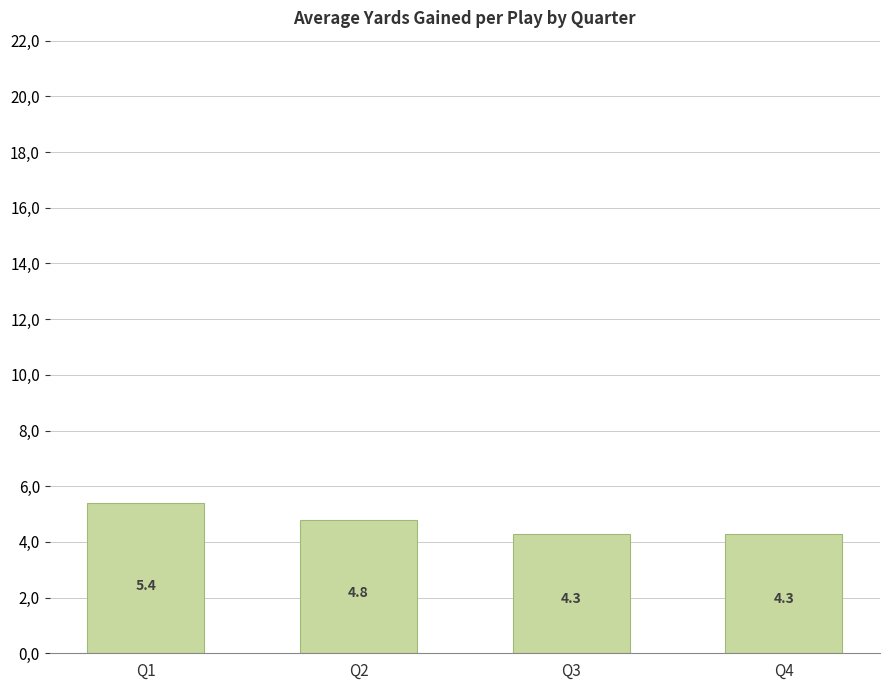

Are the bars horizontal?

No